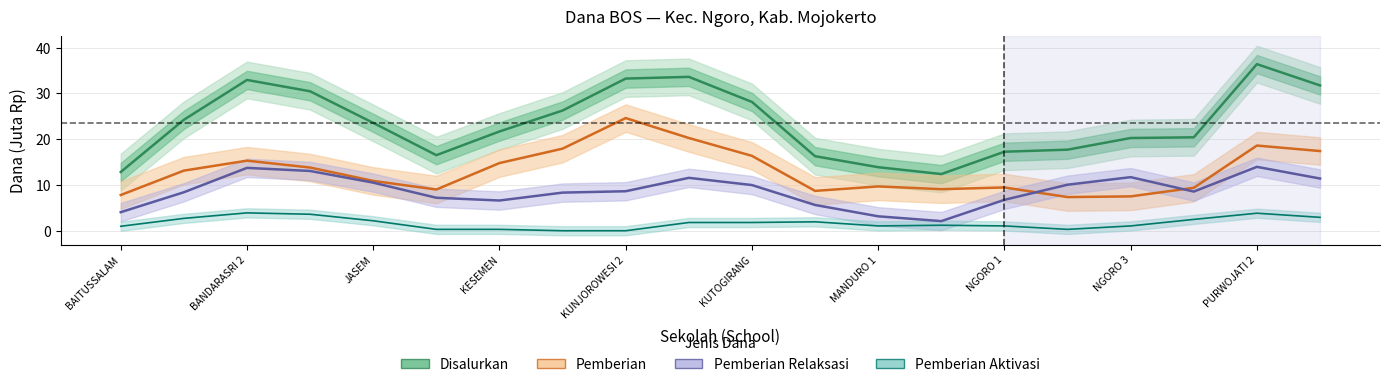

What is the average value of the Pemberian Aktivasi series?

1.7